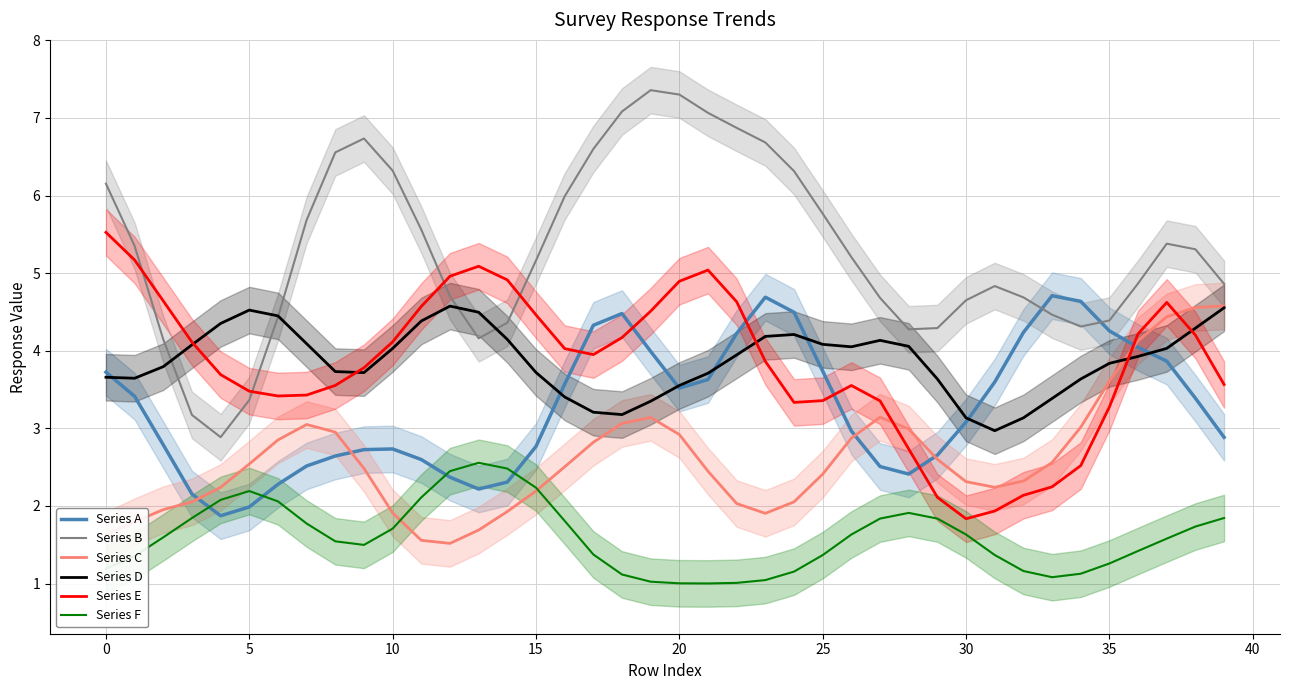

How many values in the Series D series are below 3?

1